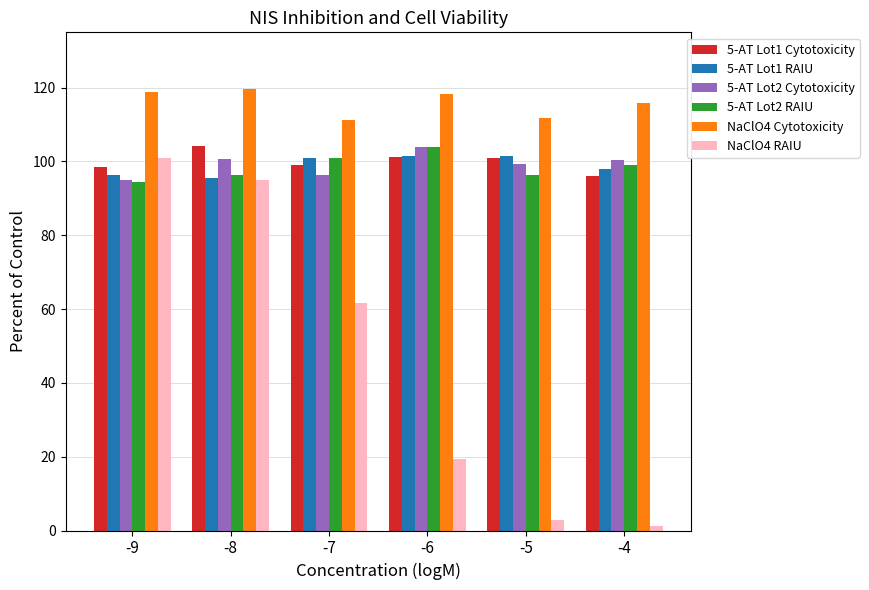

What are all the series names shown in the legend?

5-AT Lot1 Cytotoxicity, 5-AT Lot1 RAIU, 5-AT Lot2 Cytotoxicity, 5-AT Lot2 RAIU, NaClO4 Cytotoxicity, NaClO4 RAIU